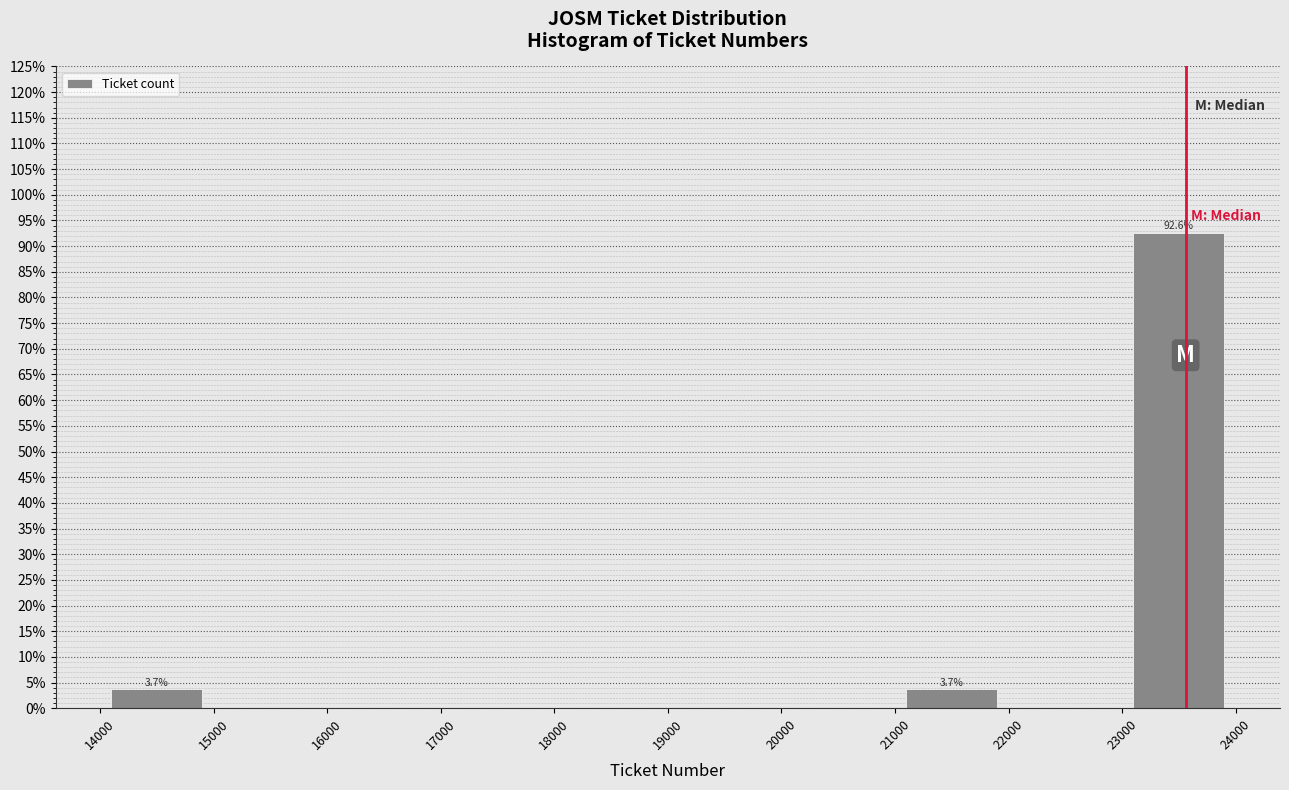

Over which range of the x-axis is the bar tallest?

23000 to 24000